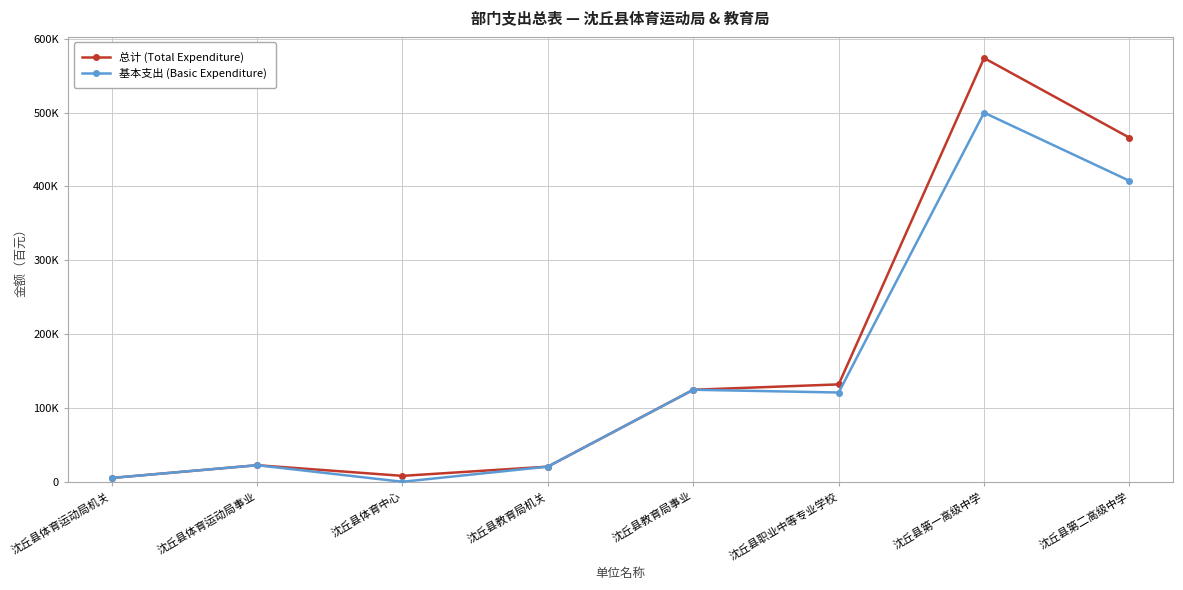

True or false: 基本支出 (Basic Expenditure) and 总计 (Total Expenditure) cross at least once.

False